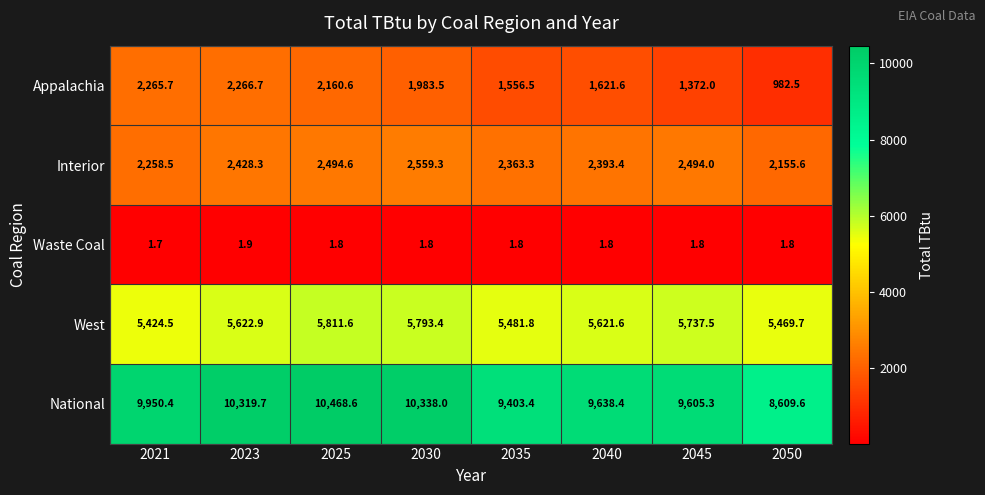

What is the sum of the Interior values at 2045 and 2050?

4649.6